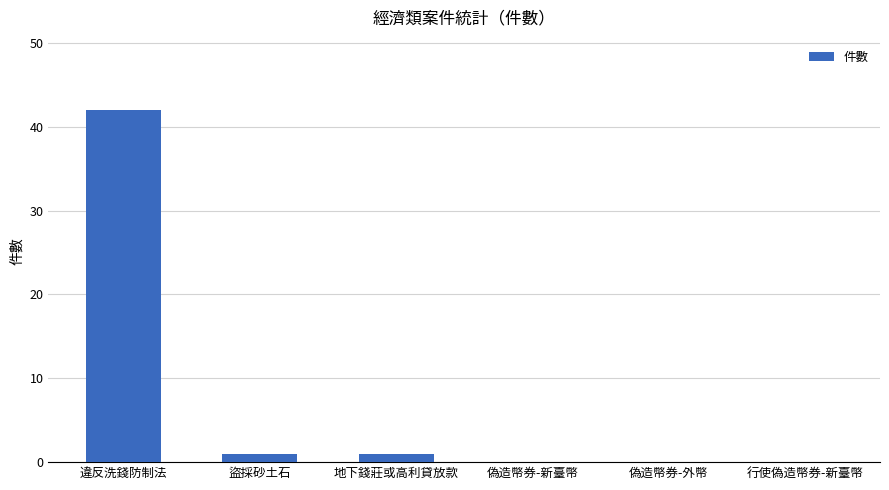

Reading right to left, what are all the values shown in this chart?

行使偽造幣券-新臺幣=0	偽造幣券-外幣=0	偽造幣券-新臺幣=0	地下錢莊或高利貸放款=1	盜採砂土石=1	違反洗錢防制法=42